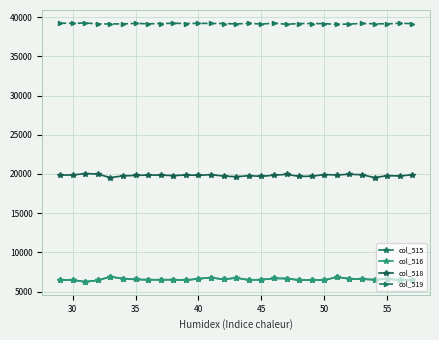

Count the number of categories in the chart.

29